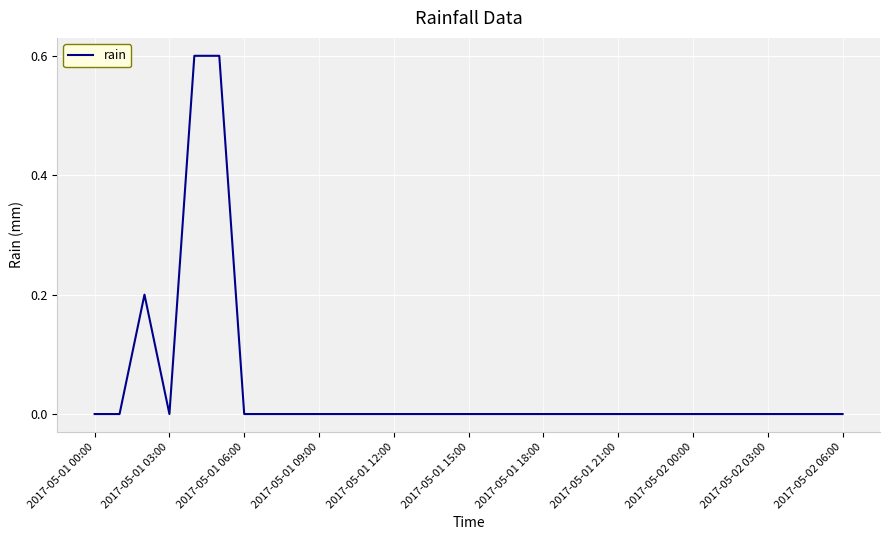

What is the difference between the maximum and minimum values?

0.6